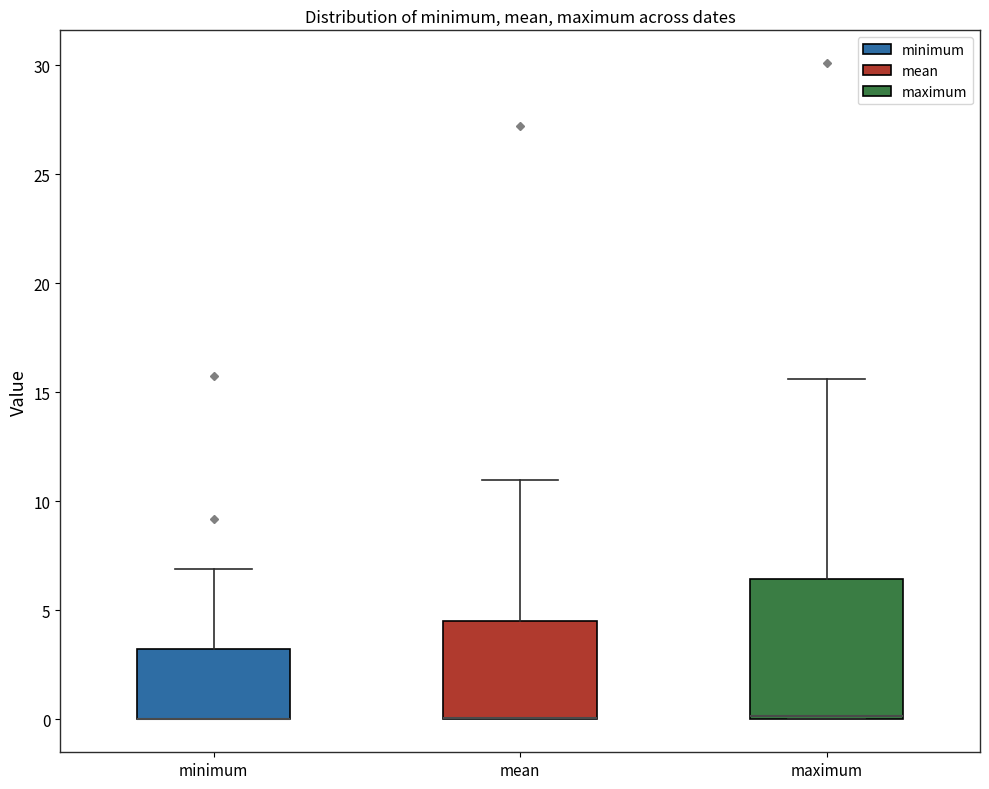

Reading left to right, transcribe this box plot: for each box, give where its median line is, the range the box spans, and where its two whiskers end, as read against the y-axis. The values are not printed on the chart, so give them approximately, as read against the axis.

minimum: median 0.0 (drawn on the box's lower edge), box 0.0 to 3.0, whiskers 0.0 to 7.0
mean: median 0.0 (drawn on the box's lower edge), box 0.0 to 4.5, whiskers 0.0 to 11.0
maximum: median 0.0 (drawn on the box's lower edge), box 0.0 to 6.5, whiskers 0.0 to 15.5